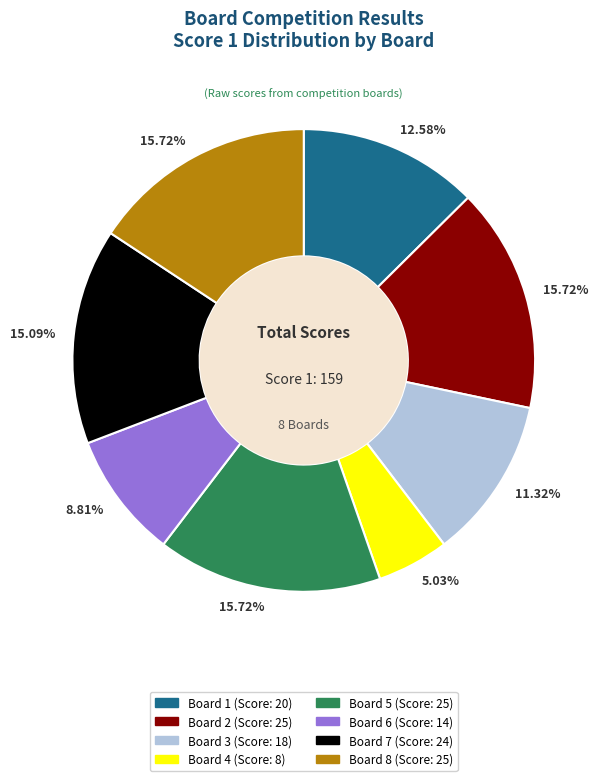

What is the total percentage of Board 2 and Board 3?

27.0%